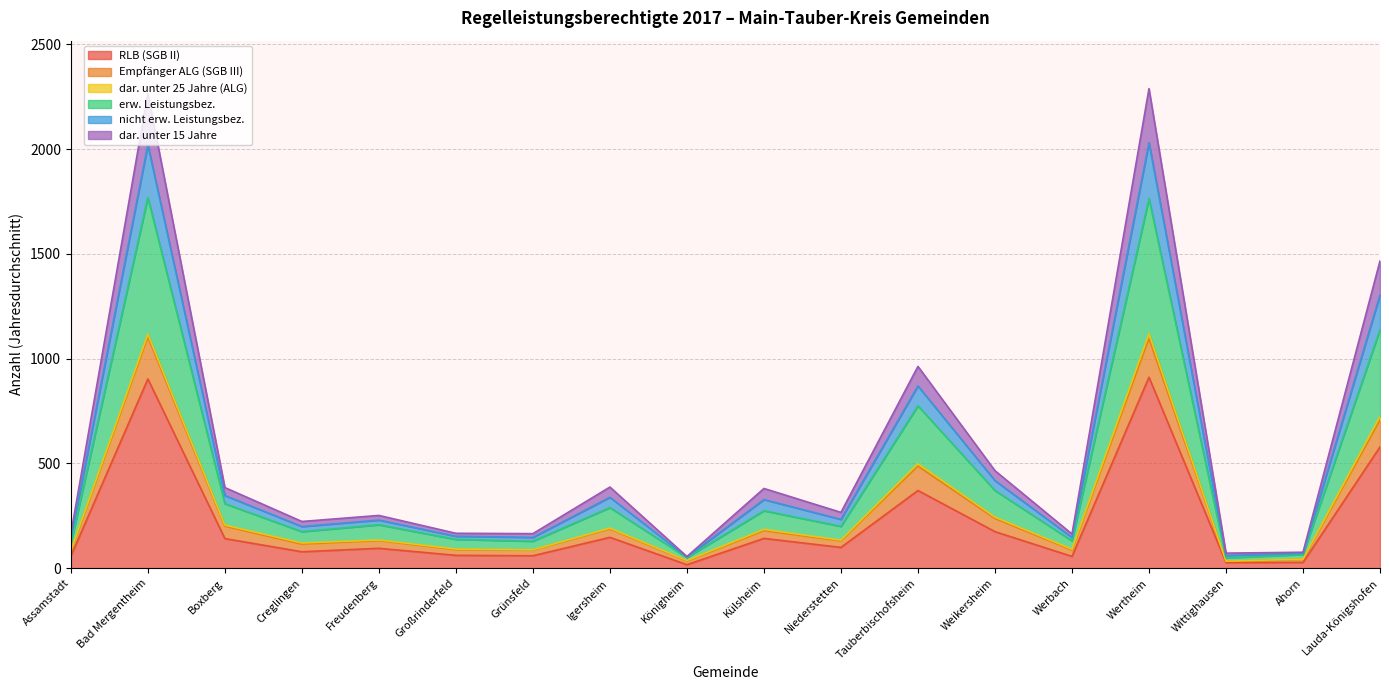

What is the maximum value shown in the chart?

2288.8